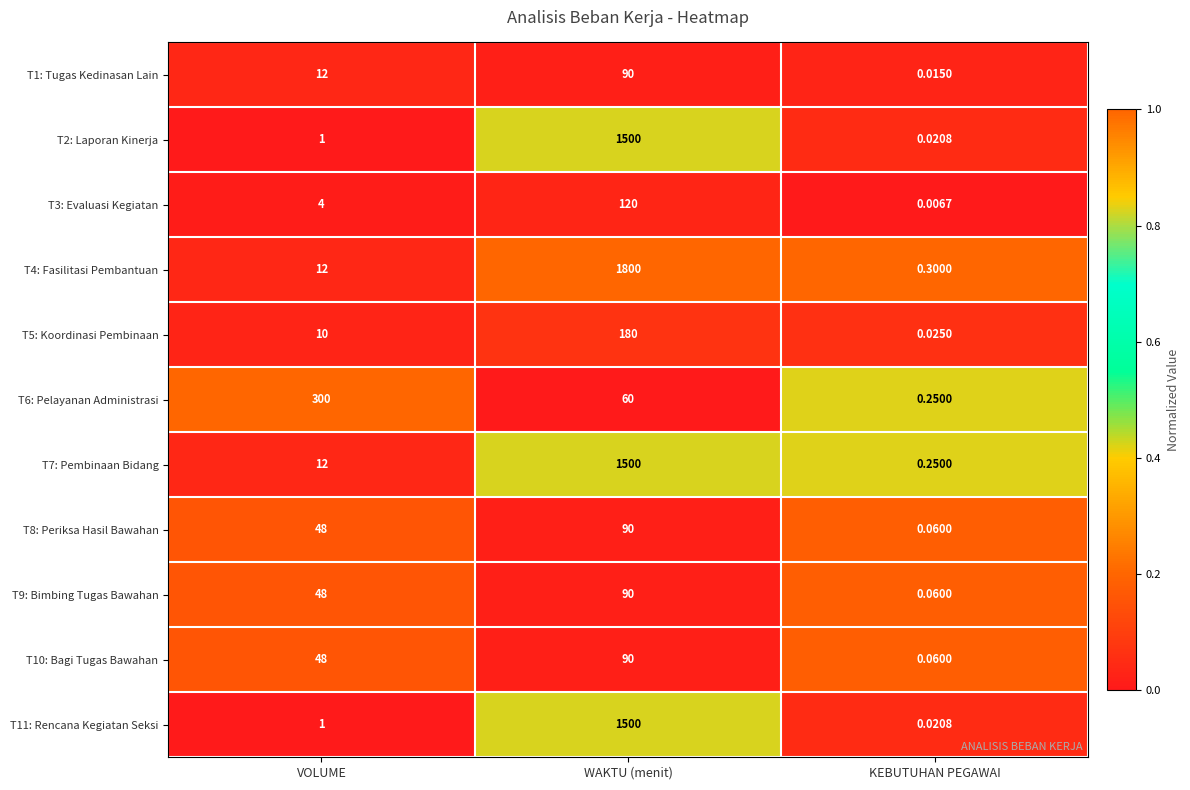

At which category does the chart reach its peak across all series?

WAKTU (menit)